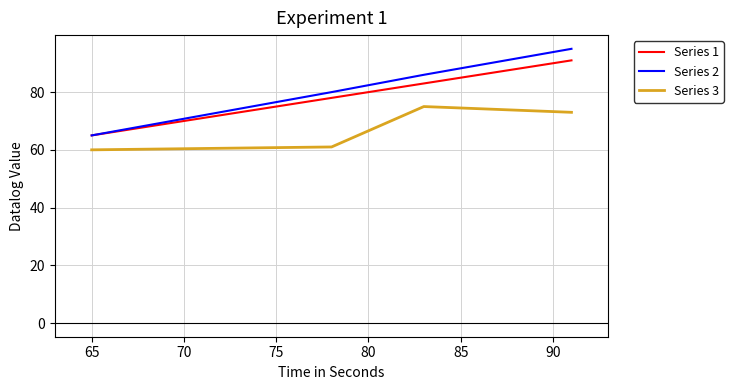

What is the minimum value for Series 2?

65